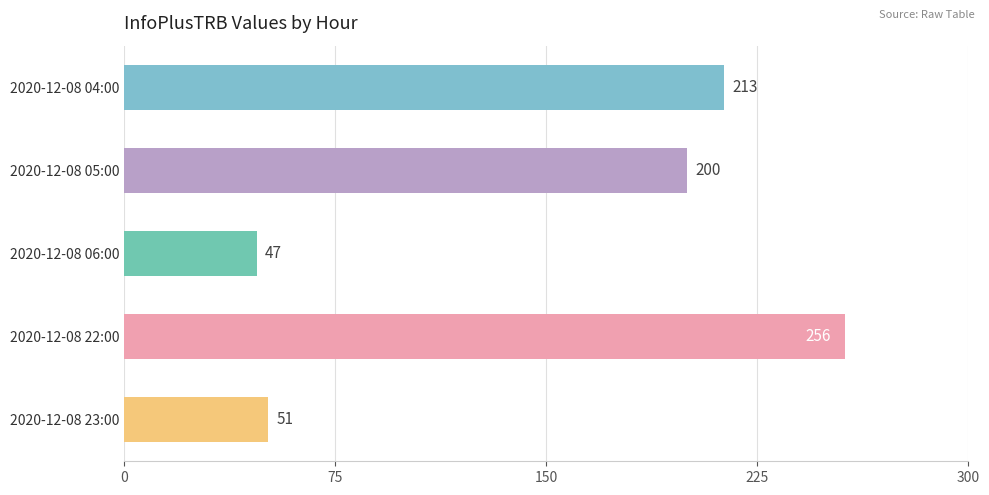

How many series are shown in this chart?

1